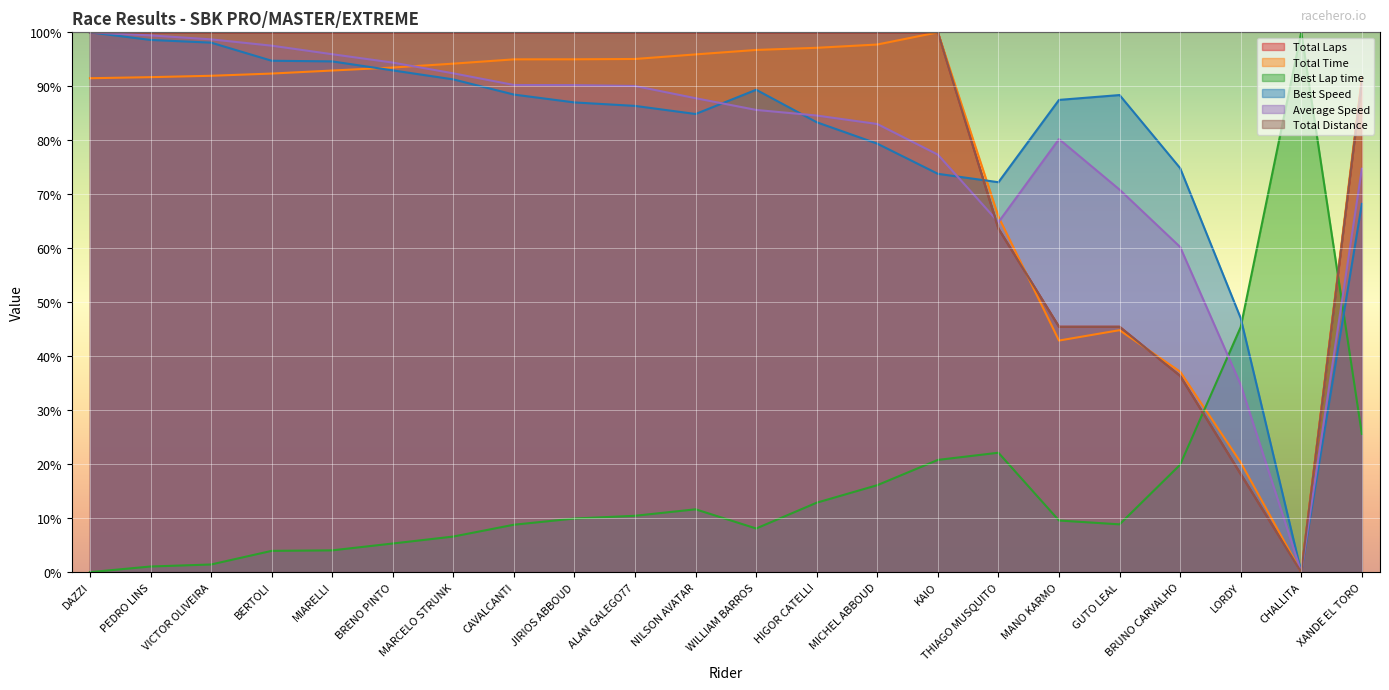

Reading right to left, list all the values displayed in this chart.

Total Laps: XANDE EL TORO=90.9	CHALLITA=0.0	LORDY=18.2	BRUNO CARVALHO=36.4	GUTO LEAL=45.5	MANO KARMO=45.5	THIAGO MUSQUITO=63.6	KAIO=100.0	MICHEL ABBOUD=100.0	HIGOR CATELLI=100.0	WILLIAM BARROS=100.0	NILSON AVATAR=100.0	ALAN GALEGO77=100.0	JIRIOS ABBOUD=100.0	CAVALCANTI=100.0	MARCELO STRUNK=100.0	BRENO PINTO=100.0	MIARELLI=100.0	BERTOLI=100.0	VICTOR OLIVEIRA=100.0	PEDRO LINS=100.0	DAZZI=100.0
Total Time: XANDE EL TORO=91.6	CHALLITA=0.0	LORDY=20.3	BRUNO CARVALHO=37.1	GUTO LEAL=44.8	MANO KARMO=42.9	THIAGO MUSQUITO=65.9	KAIO=100.0	MICHEL ABBOUD=97.7	HIGOR CATELLI=97.1	WILLIAM BARROS=96.7	NILSON AVATAR=95.9	ALAN GALEGO77=95.1	JIRIOS ABBOUD=95.0	CAVALCANTI=95.0	MARCELO STRUNK=94.2	BRENO PINTO=93.5	MIARELLI=92.9	BERTOLI=92.4	VICTOR OLIVEIRA=92.0	PEDRO LINS=91.7	DAZZI=91.5
Best Lap time: XANDE EL TORO=25.6	CHALLITA=100.0	LORDY=45.4	BRUNO CARVALHO=19.9	GUTO LEAL=8.9	MANO KARMO=9.6	THIAGO MUSQUITO=22.1	KAIO=20.8	MICHEL ABBOUD=16.1	HIGOR CATELLI=12.9	WILLIAM BARROS=8.1	NILSON AVATAR=11.6	ALAN GALEGO77=10.4	JIRIOS ABBOUD=9.9	CAVALCANTI=8.8	MARCELO STRUNK=6.6	BRENO PINTO=5.3	MIARELLI=4.0	BERTOLI=3.9	VICTOR OLIVEIRA=1.4	PEDRO LINS=1.0	DAZZI=0.0
Best Speed: XANDE EL TORO=68.2	CHALLITA=0.0	LORDY=47.1	BRUNO CARVALHO=74.8	GUTO LEAL=88.4	MANO KARMO=87.5	THIAGO MUSQUITO=72.2	KAIO=73.8	MICHEL ABBOUD=79.4	HIGOR CATELLI=83.3	WILLIAM BARROS=89.4	NILSON AVATAR=84.9	ALAN GALEGO77=86.4	JIRIOS ABBOUD=87.0	CAVALCANTI=88.5	MARCELO STRUNK=91.3	BRENO PINTO=93.0	MIARELLI=94.6	BERTOLI=94.7	VICTOR OLIVEIRA=98.1	PEDRO LINS=98.6	DAZZI=100.0
Average Speed: XANDE EL TORO=74.7	CHALLITA=0.0	LORDY=34.7	BRUNO CARVALHO=60.2	GUTO LEAL=70.9	MANO KARMO=80.2	THIAGO MUSQUITO=64.8	KAIO=77.3	MICHEL ABBOUD=83.0	HIGOR CATELLI=84.6	WILLIAM BARROS=85.6	NILSON AVATAR=87.8	ALAN GALEGO77=90.1	JIRIOS ABBOUD=90.2	CAVALCANTI=90.2	MARCELO STRUNK=92.4	BRENO PINTO=94.4	MIARELLI=95.9	BERTOLI=97.5	VICTOR OLIVEIRA=98.7	PEDRO LINS=99.4	DAZZI=100.0
Total Distance: XANDE EL TORO=90.9	CHALLITA=0.0	LORDY=18.2	BRUNO CARVALHO=36.4	GUTO LEAL=45.5	MANO KARMO=45.5	THIAGO MUSQUITO=63.6	KAIO=100.0	MICHEL ABBOUD=100.0	HIGOR CATELLI=100.0	WILLIAM BARROS=100.0	NILSON AVATAR=100.0	ALAN GALEGO77=100.0	JIRIOS ABBOUD=100.0	CAVALCANTI=100.0	MARCELO STRUNK=100.0	BRENO PINTO=100.0	MIARELLI=100.0	BERTOLI=100.0	VICTOR OLIVEIRA=100.0	PEDRO LINS=100.0	DAZZI=100.0